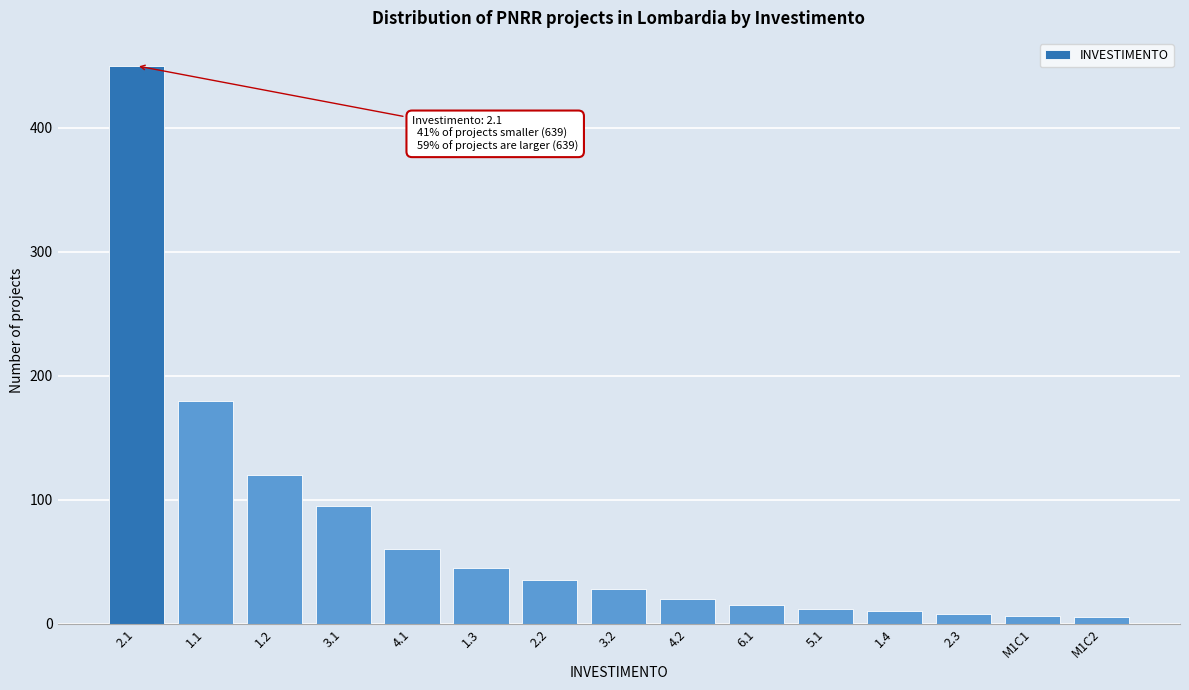

What is the difference between the maximum and minimum values?

445